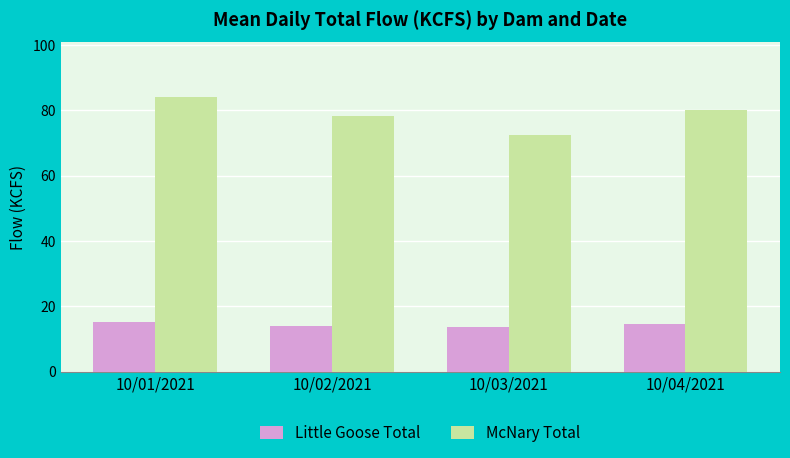

What is the label of the 2nd bar from the left?

10/02/2021